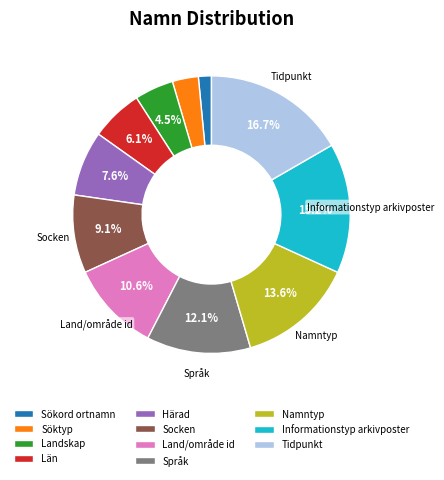

Is the sum of Socken and Län greater than half?

No